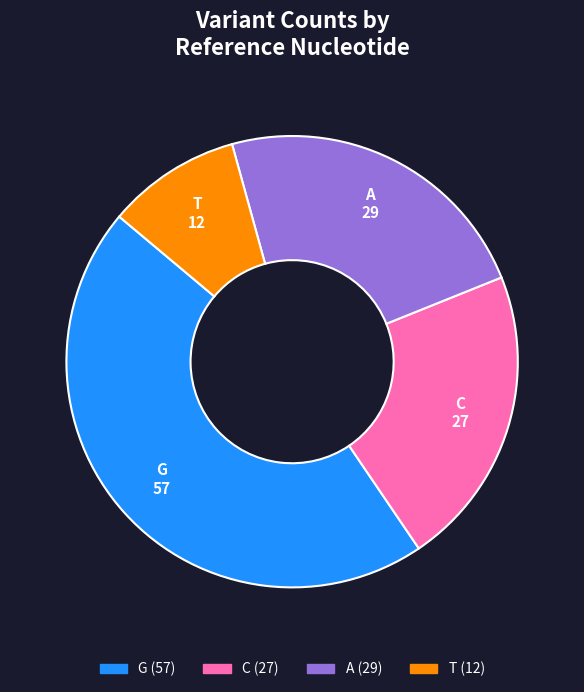

Count the number of slices in the pie.

4